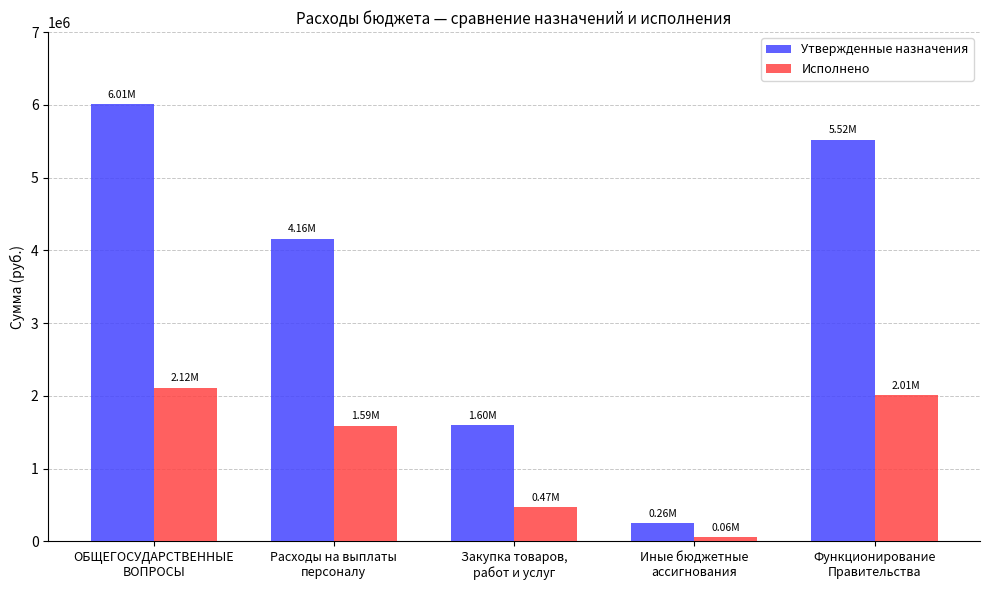

What is the sum of the Утвержденные назначения values at Функционирование
Правительства and Закупка товаров,
работ и услуг?

7115700.0